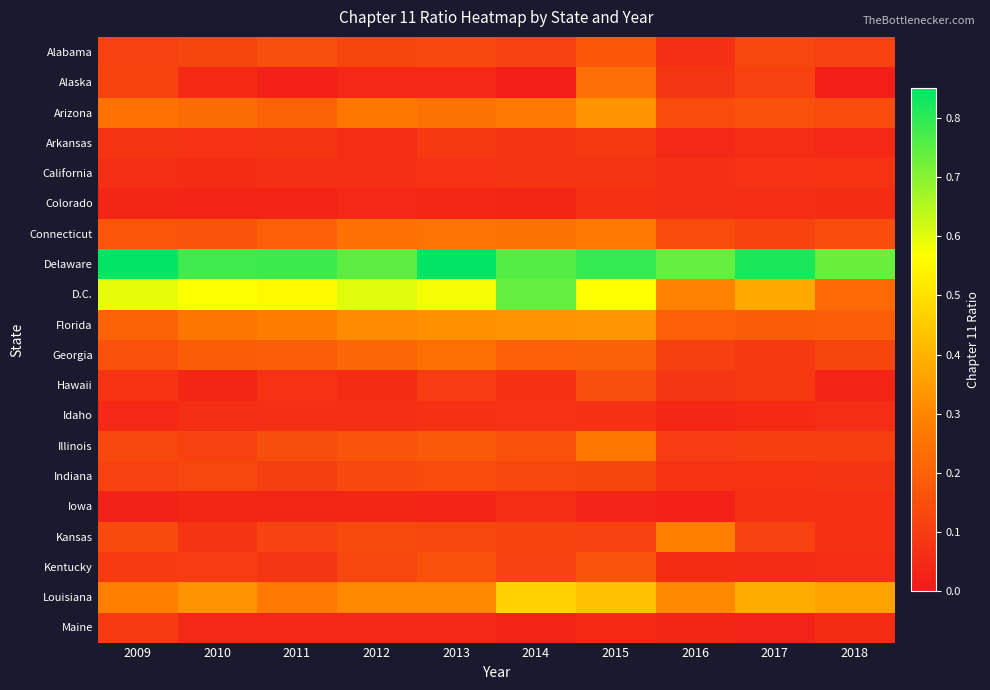

Which series has the widest spread of values?

D.C.